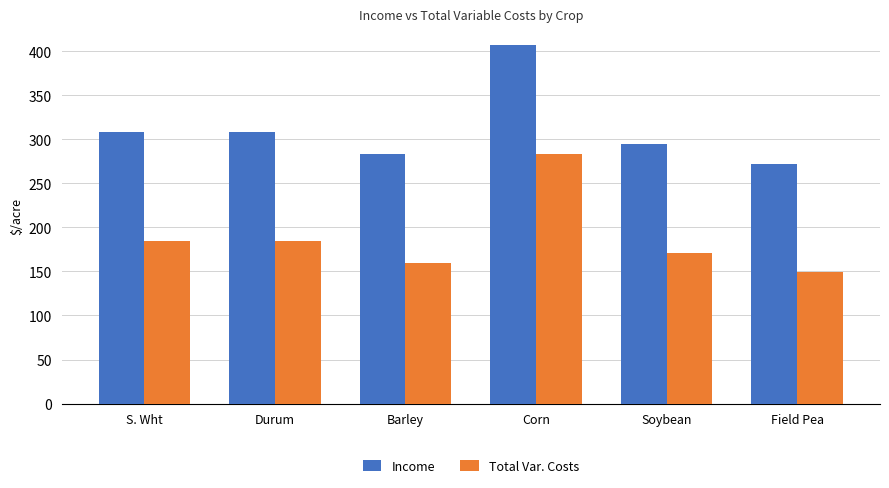

The value of Total Var. Costs at Soybean is 277.2. True or false?

False